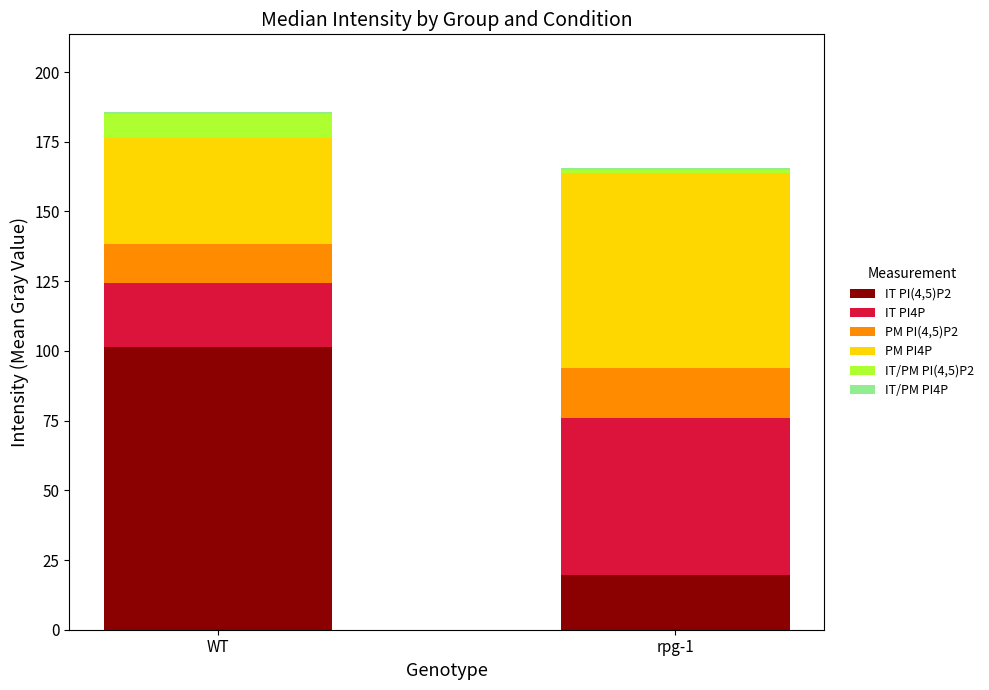

Which category has the lowest value in the IT PI(4,5)P2 series?

rpg-1